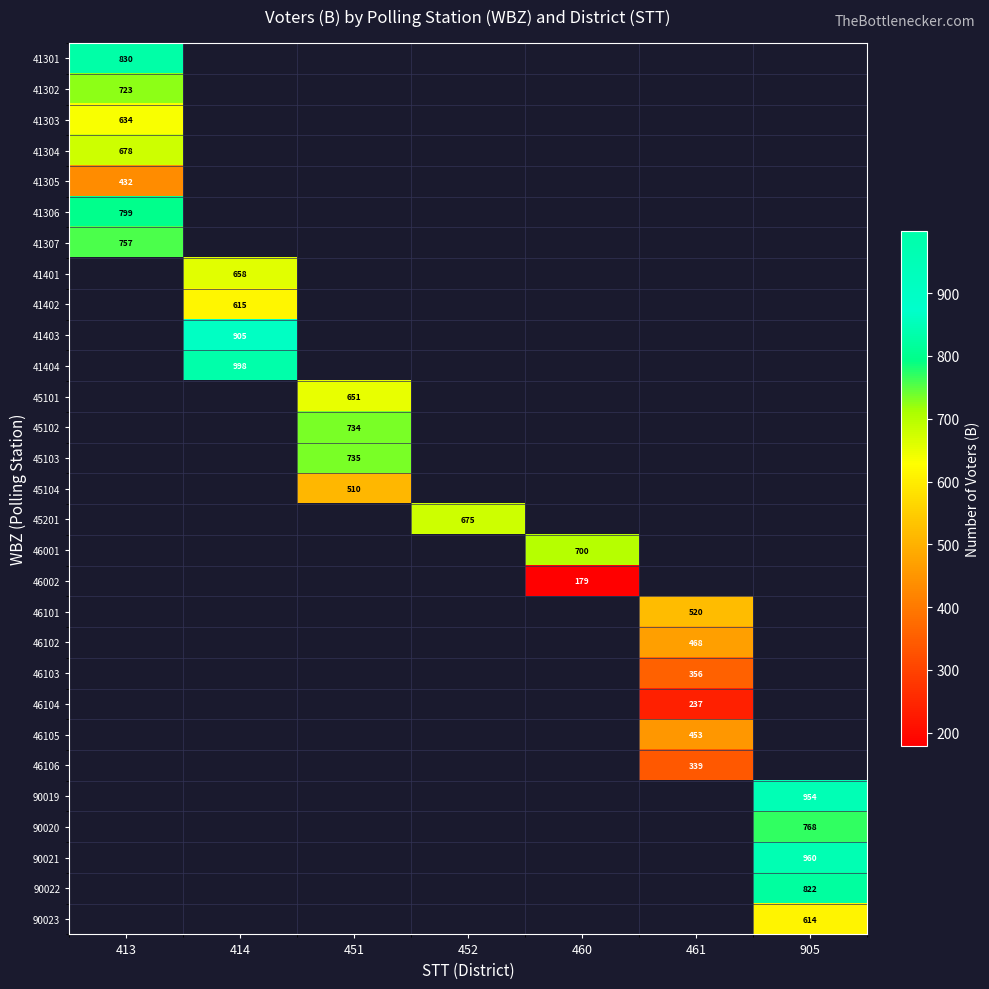

What is the minimum value shown in the chart?

179.0